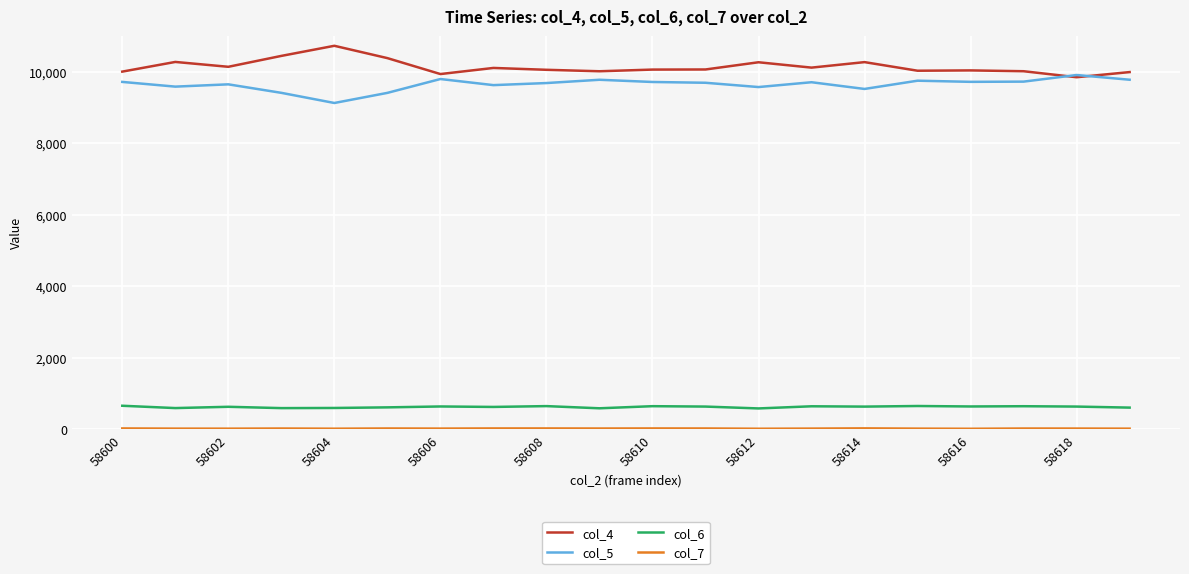

Which series has the largest total across all categories?

col_4